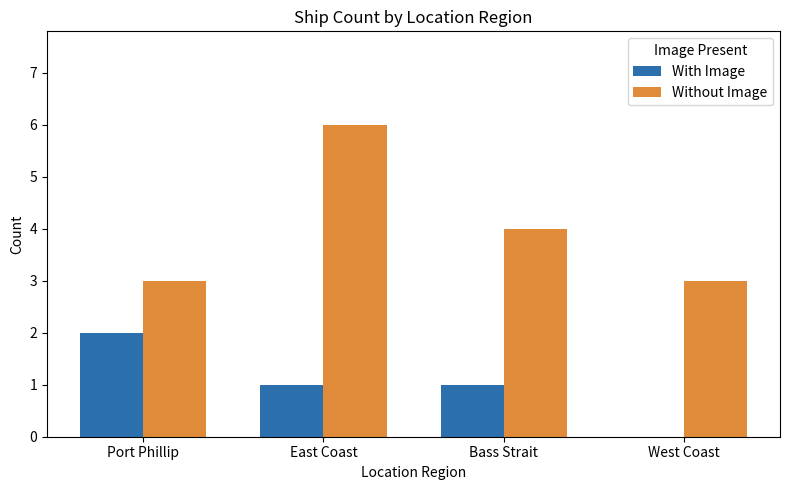

What is the sum of the Without Image values at Port Phillip and Bass Strait?

7